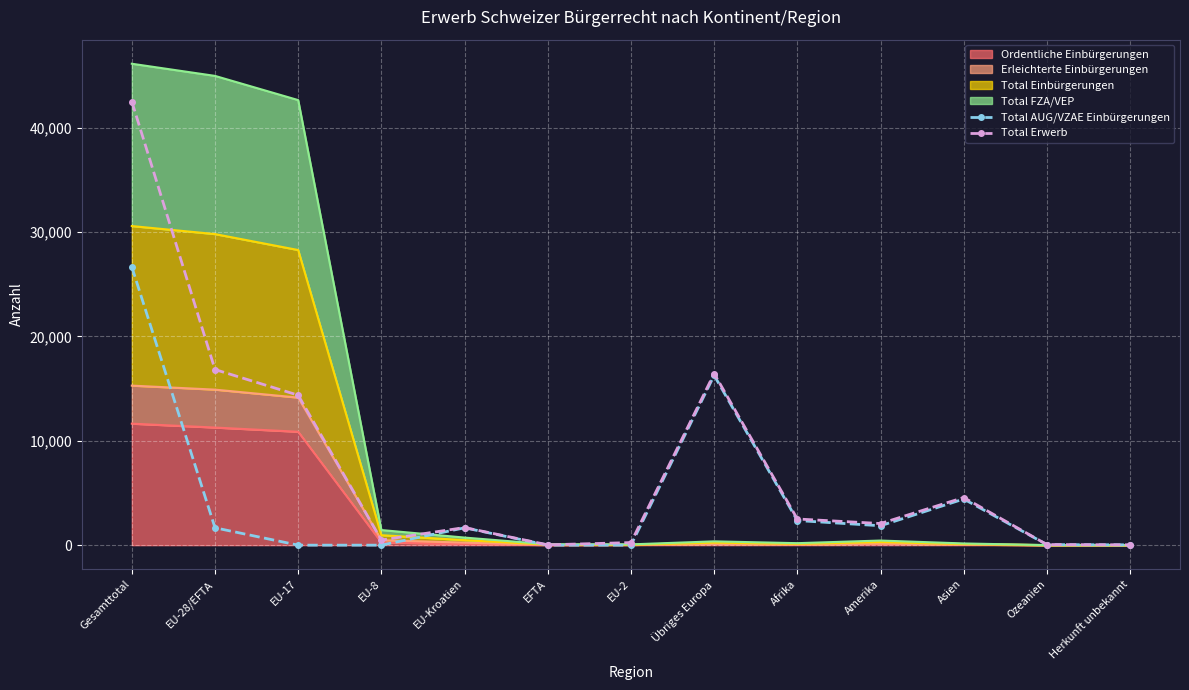

True or false: Total Erwerb and Total AUG/VZAE Einbürgerungen cross at least once.

False